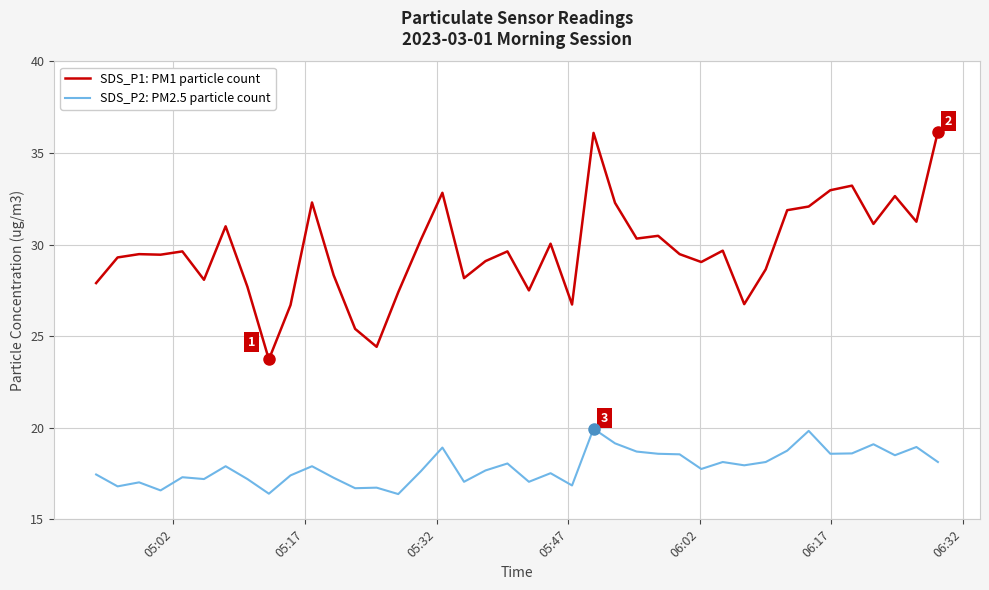

Which series has the largest total across all categories?

SDS_P1: PM1 particle count